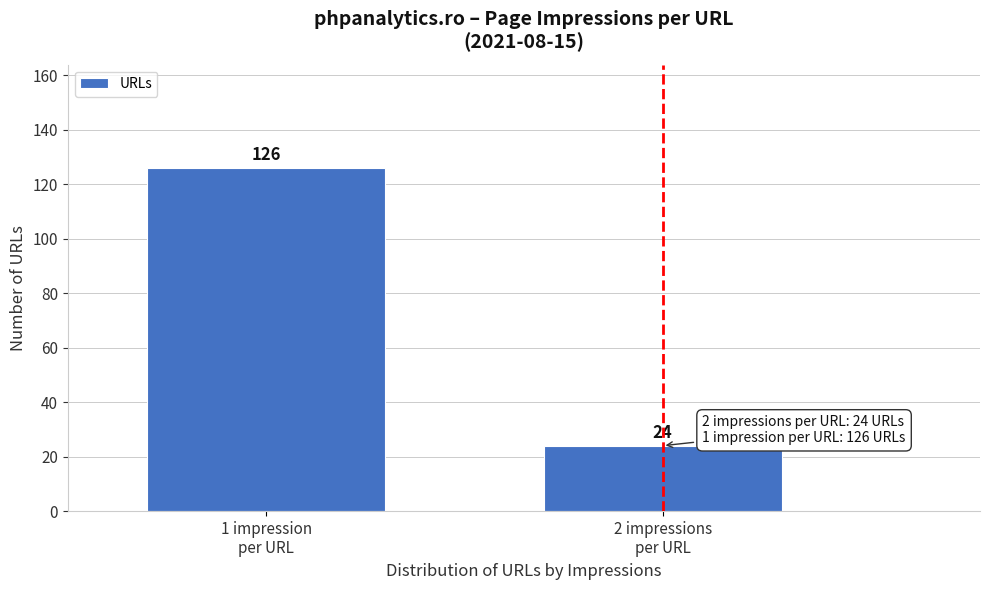

Reading left to right, list all the values displayed in this chart.

126	24